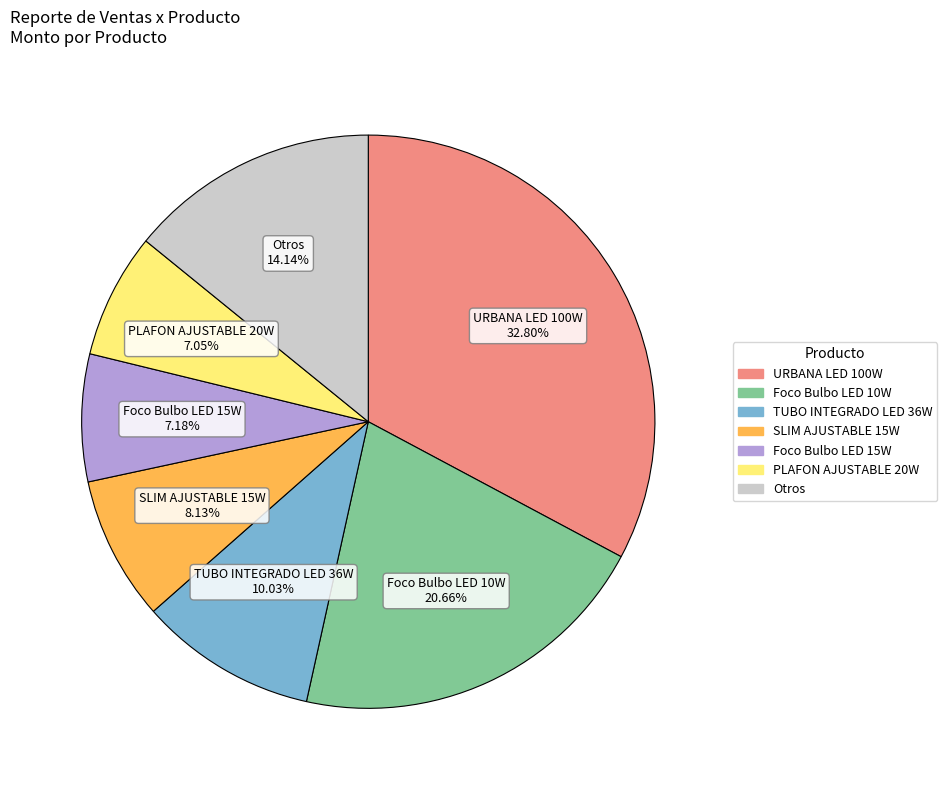

Does any single category account for the majority?

No